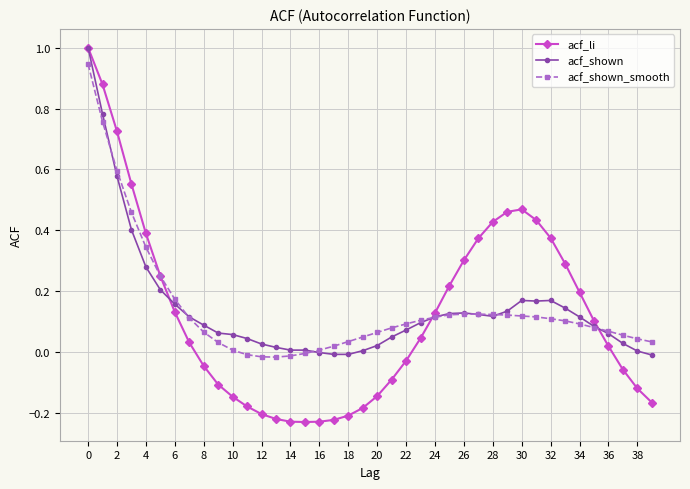

How many values in acf_li are below zero?

18